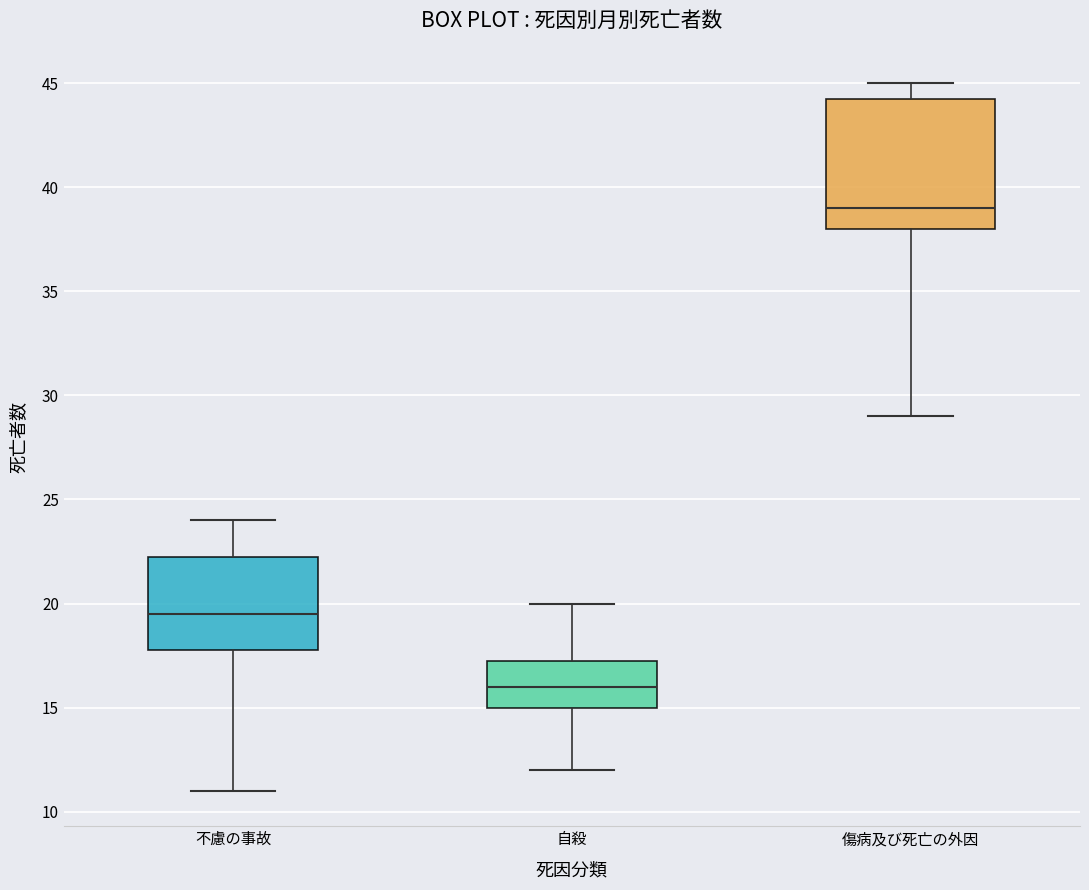

Reading left to right, read every box against the y-axis: the position of its median line, the range the box covers, and the ends of its whiskers. The values are not printed on the chart, so give them approximately, as read against the axis.

不慮の事故: median 19.5, box 18.0 to 22.5, whiskers 11.0 to 24.0
自殺: median 16.0, box 15.0 to 17.5, whiskers 12.0 to 20.0
傷病及び死亡の外因: median 39.0, box 38.0 to 44.5, whiskers 29.0 to 45.0